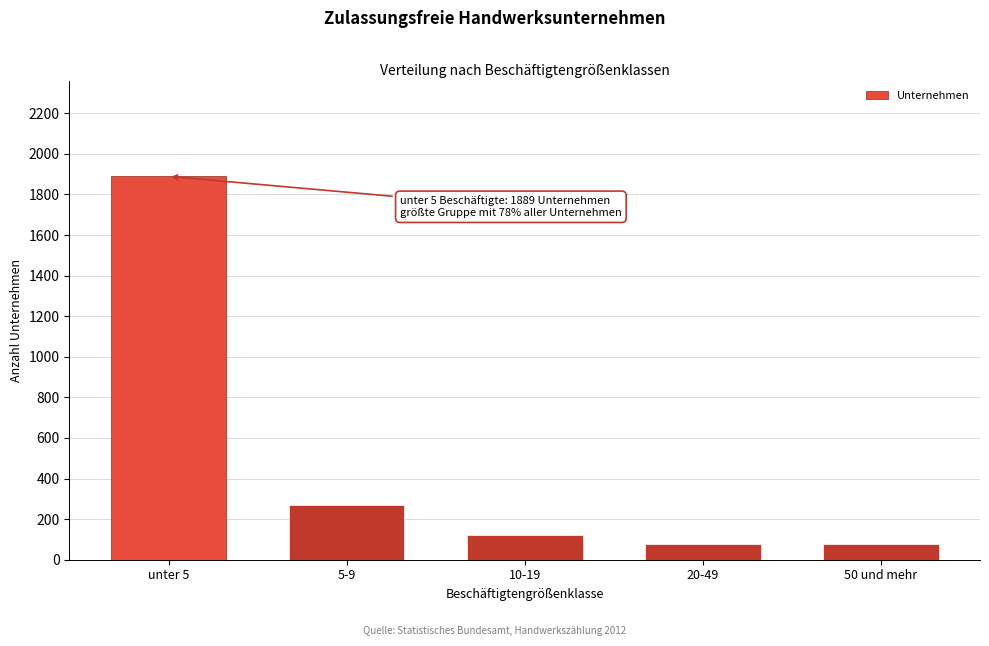

What is the change in value from 5-9 to 20-49?

-194